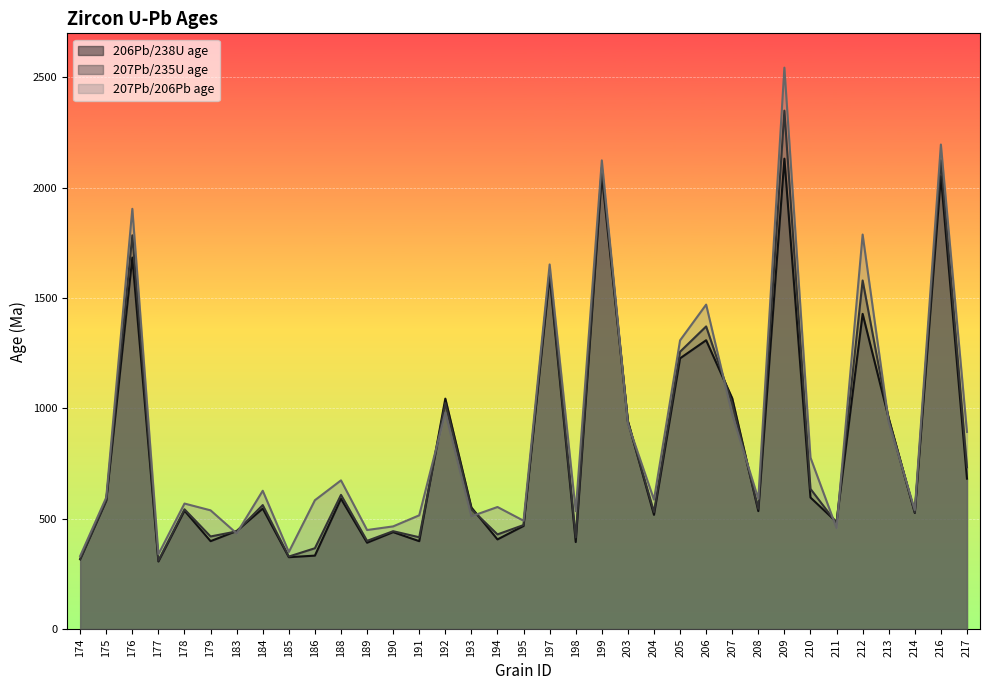

How many interior local valleys does the 207Pb/206Pb age series have?

11